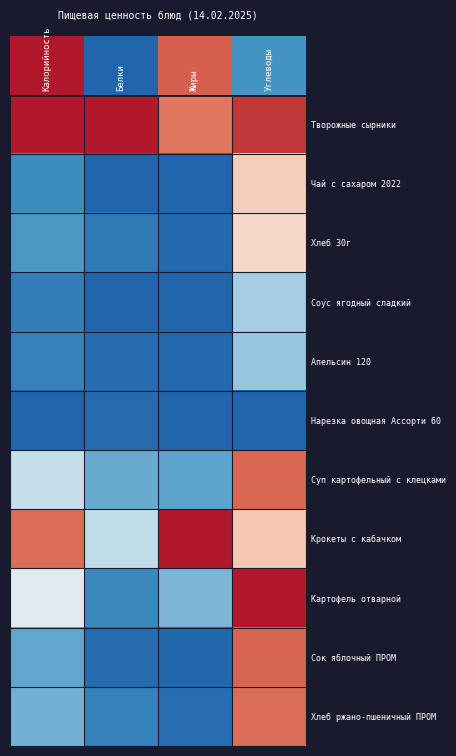

Between Жиры and Белки, which is larger?

Белки